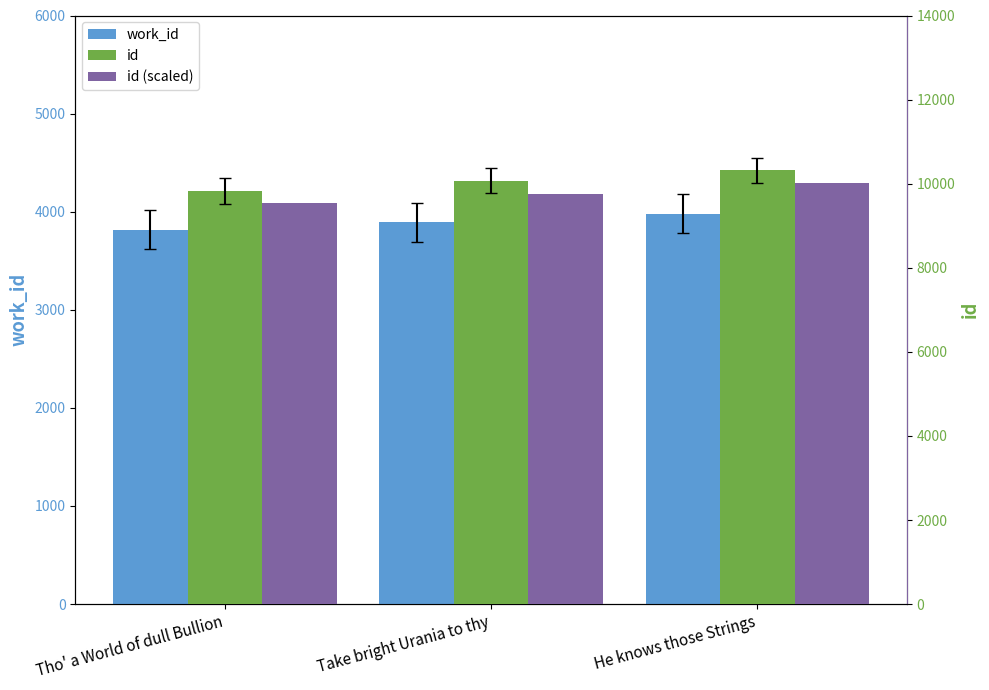

True or false: id has a value of 2689.1 at Take bright Urania to thy.

False